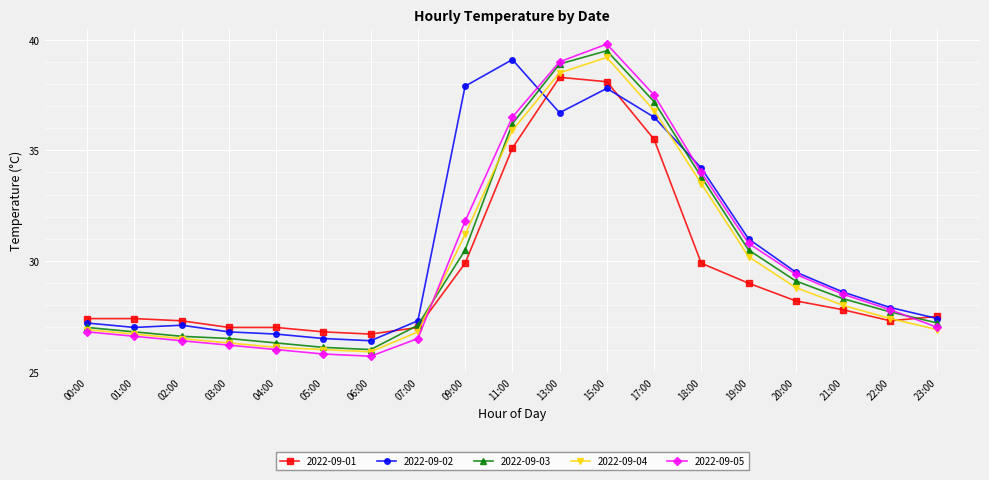

True or false: 2022-09-01 and 2022-09-05 cross at least once.

True